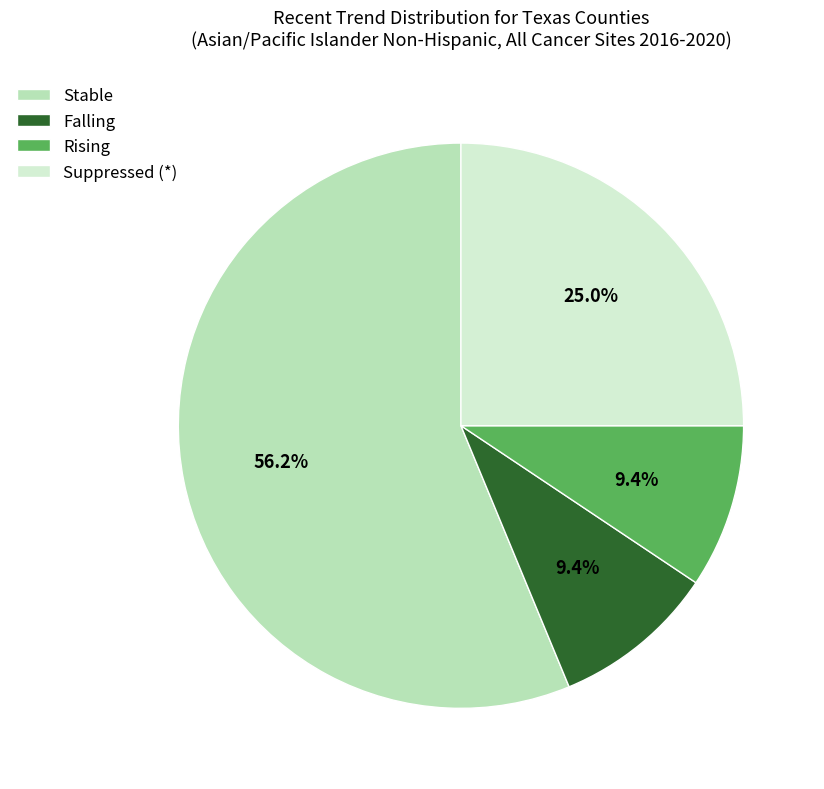

Is the sum of Falling and Suppressed (*) greater than half?

No